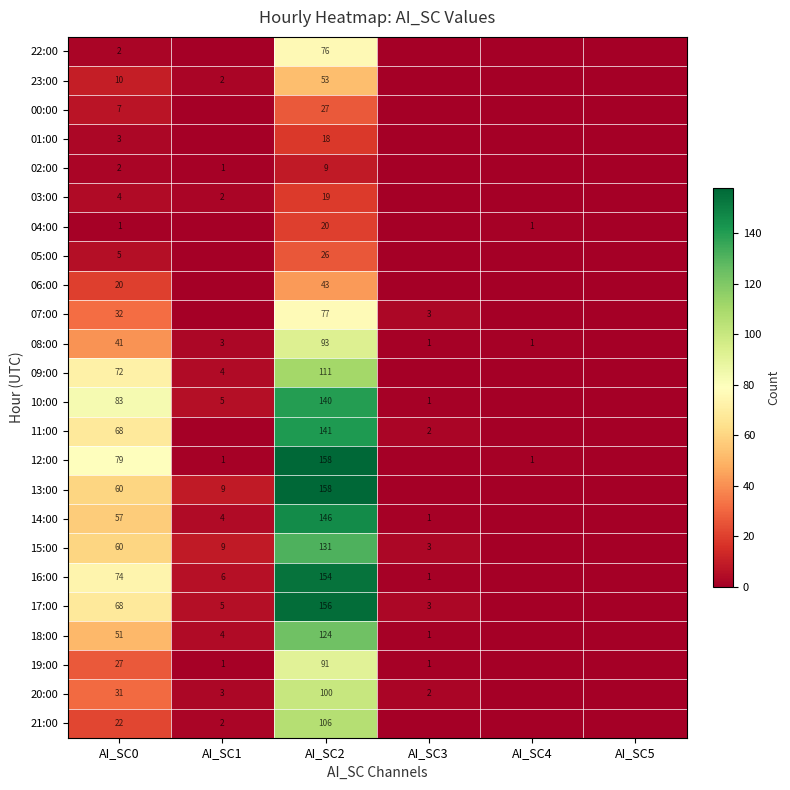

The 19:00 series shows 6 at AI_SC0. True or false?

False